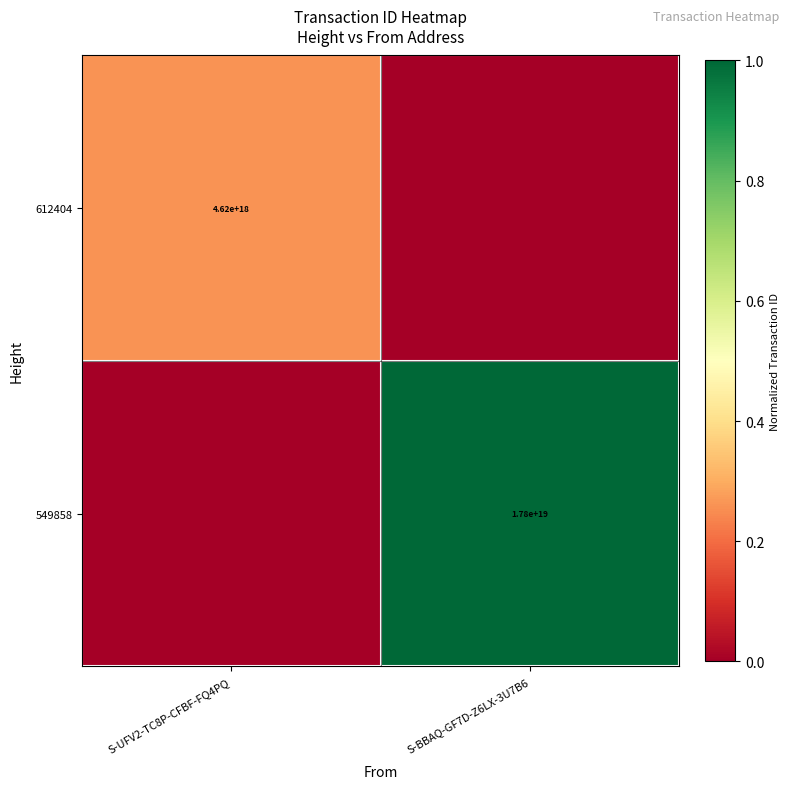

Is it true that 612404 equals 4620000000000000000 at S-UFV2-TC8P-CFBF-FQ4PQ?

True